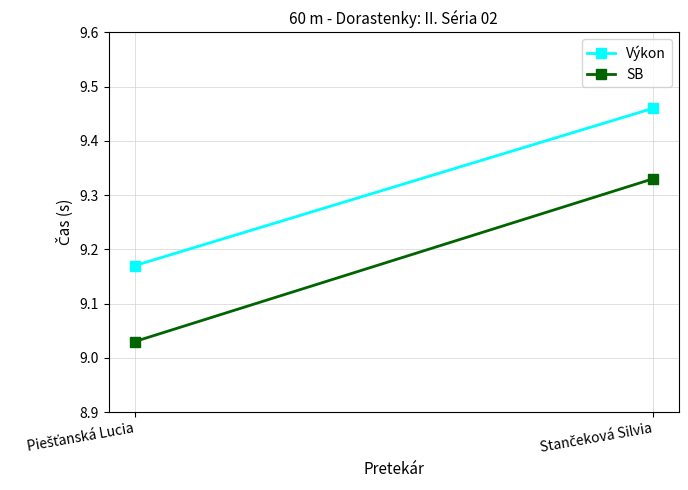

What is the sum of all Výkon values?

18.6